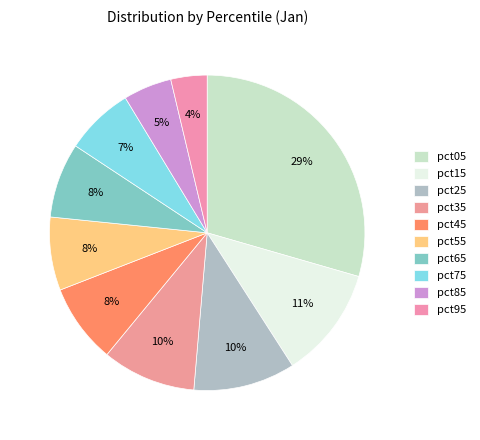

To the nearest percent, what portion does pct35 represent?

10%